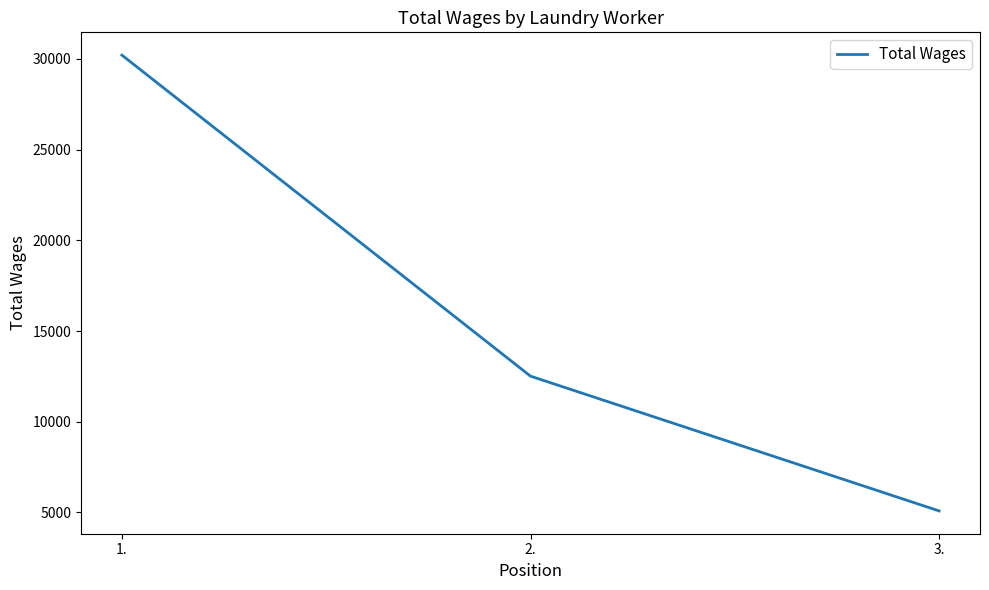

What is the sum of all values?

47804